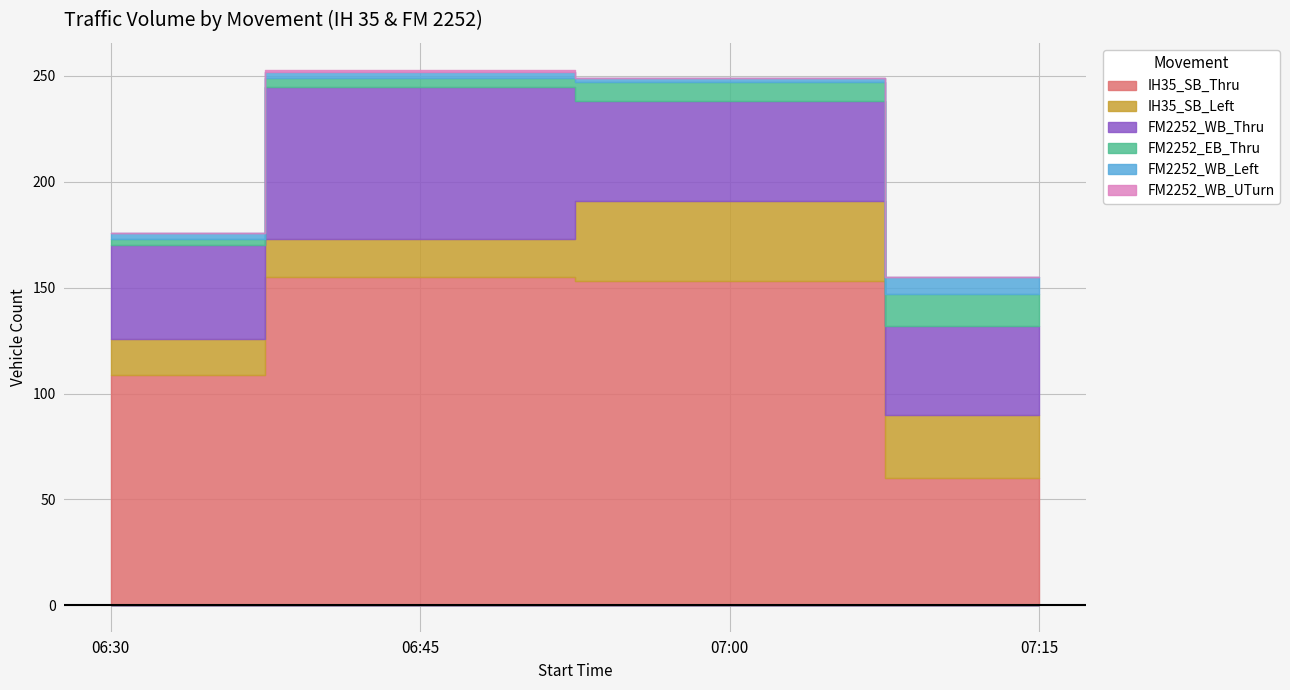

Read the IH35_SB_Left value at 06:45.

18